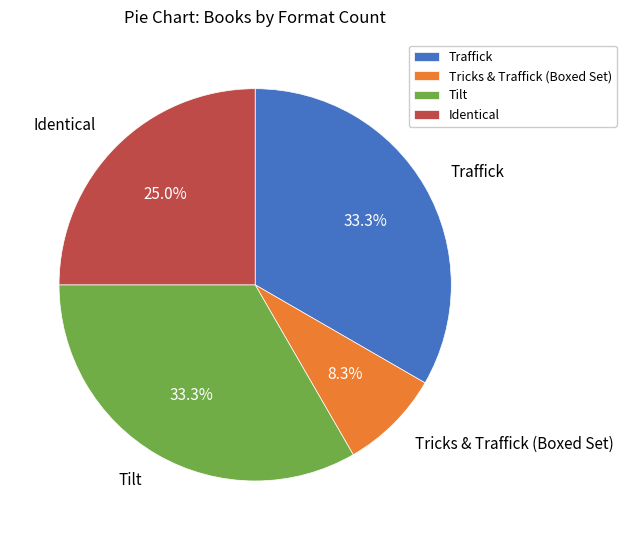

Is there any slice that represents more than half of the pie?

No